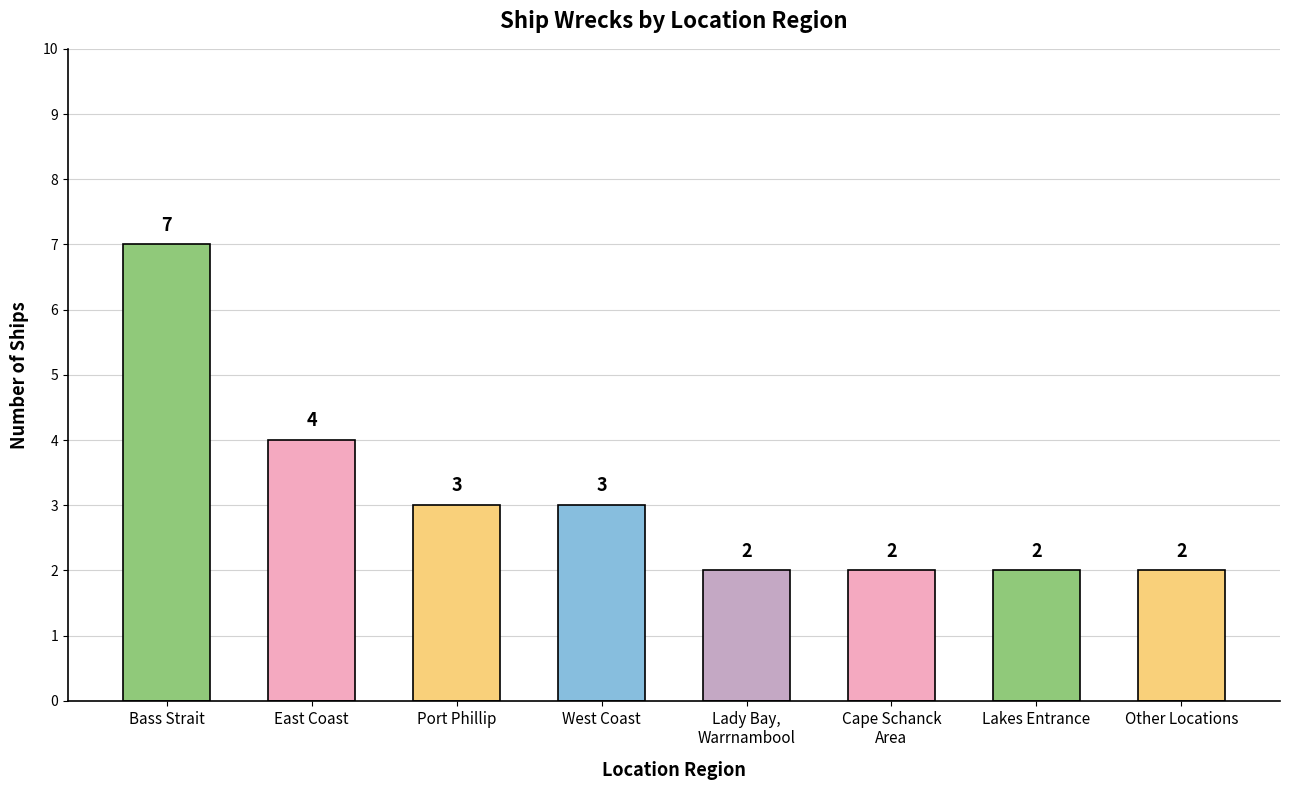

Which has a higher value, Cape Schanck
Area or Bass Strait?

Bass Strait